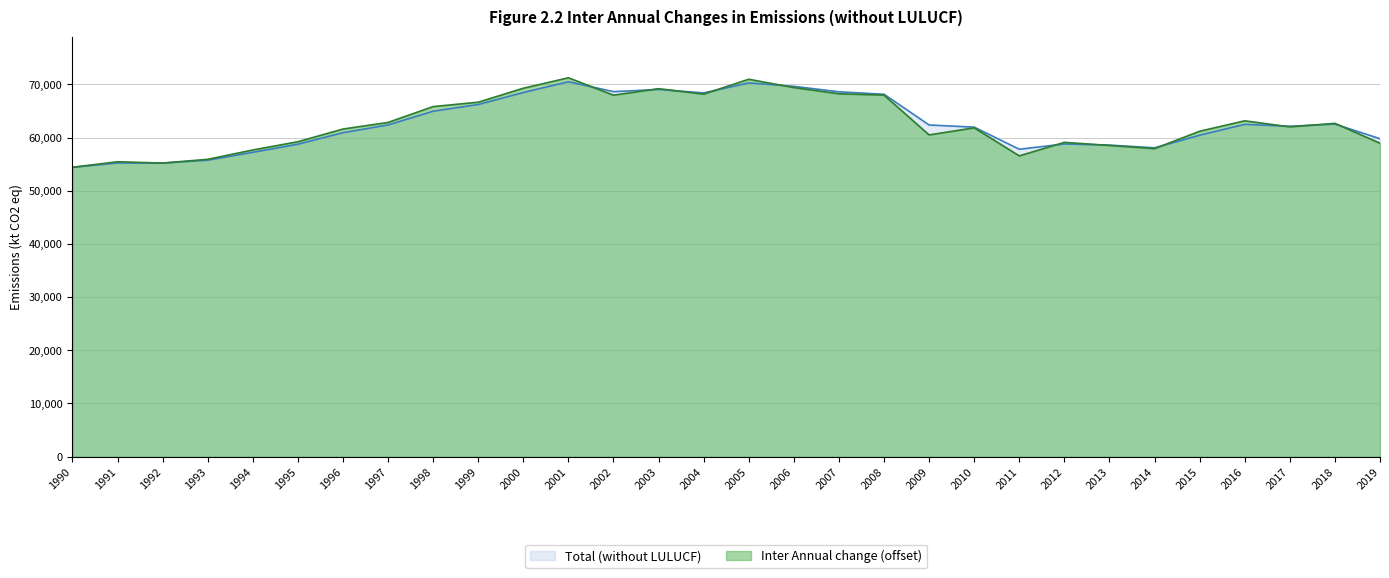

What is the ratio of the value at 2012 to the value at 2008?

0.9